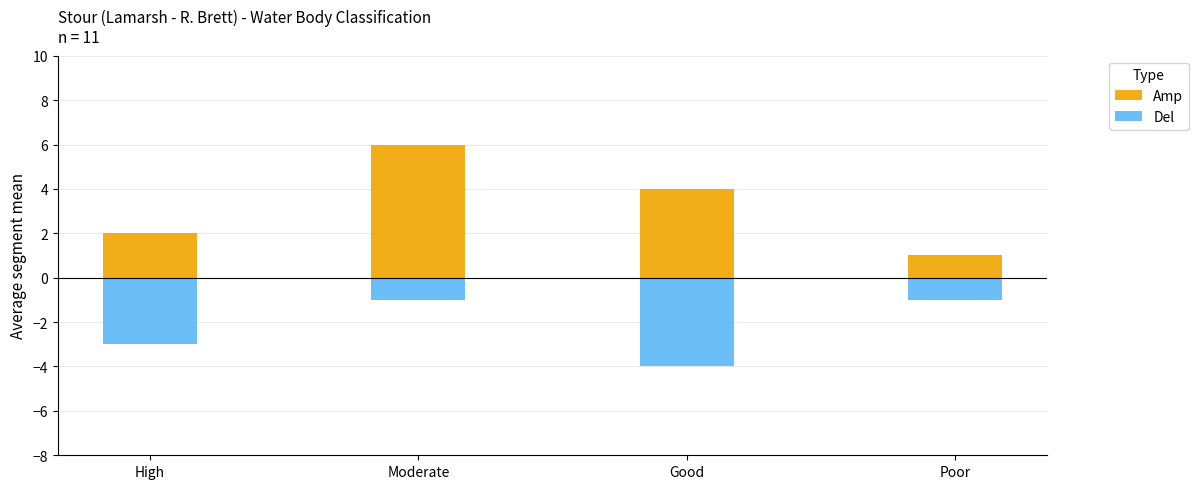

What is the greatest value displayed?

6